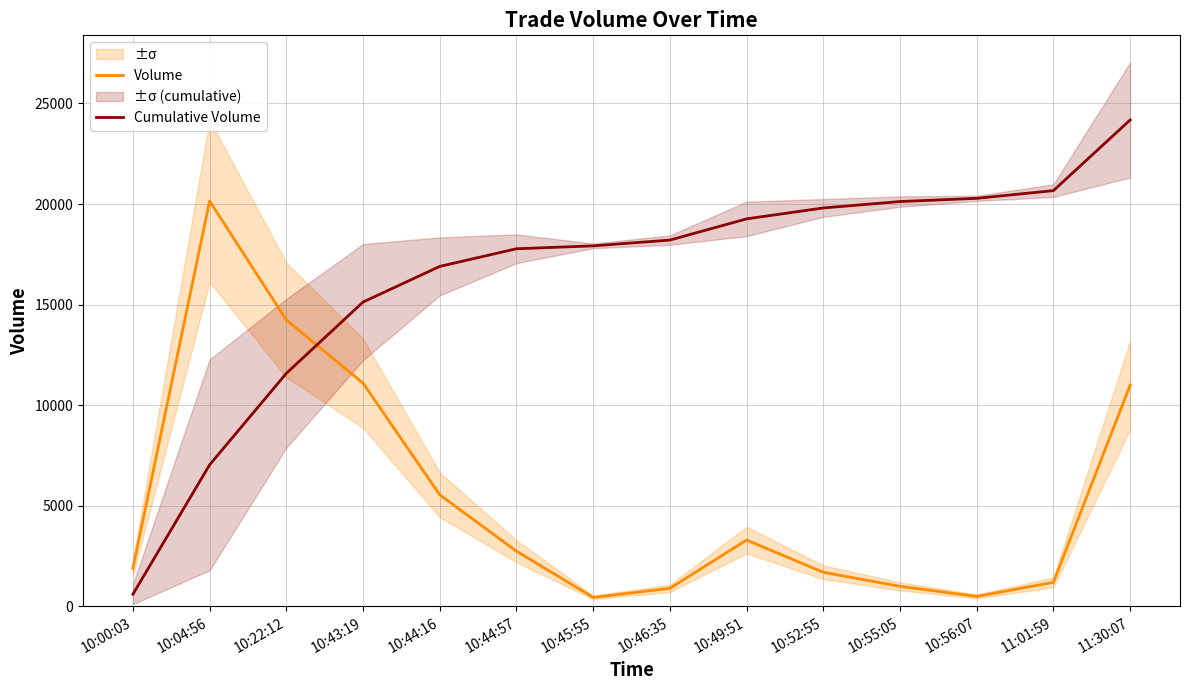

Where is Volume nearest to the value 10300?

11:30:07